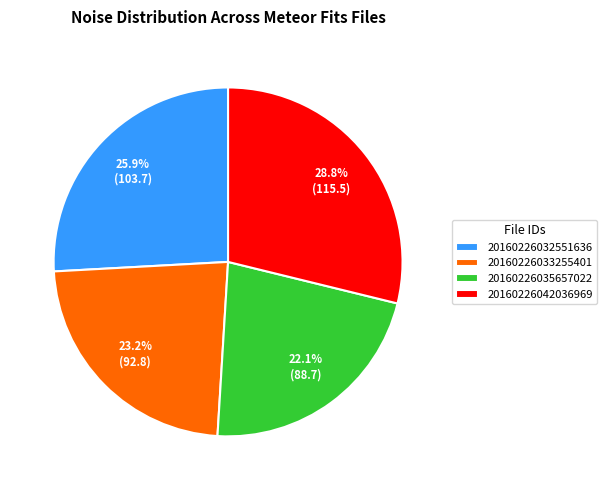

Rank the categories by value from highest to lowest.

20160226042036969, 20160226032551636, 20160226033255401, 20160226035657022